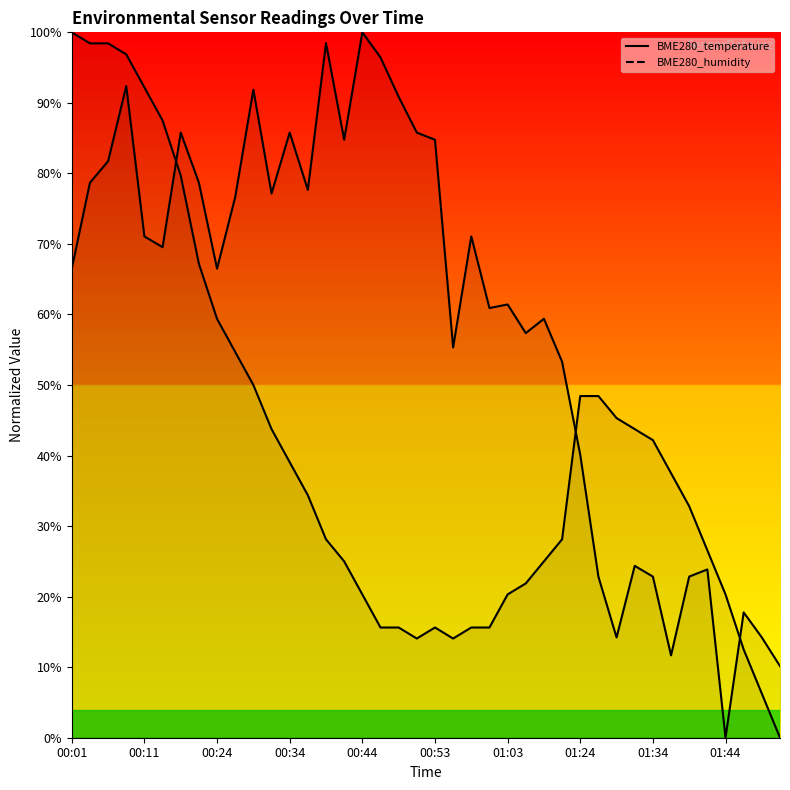

Where is the first local minimum for BME280_humidity?

00:13